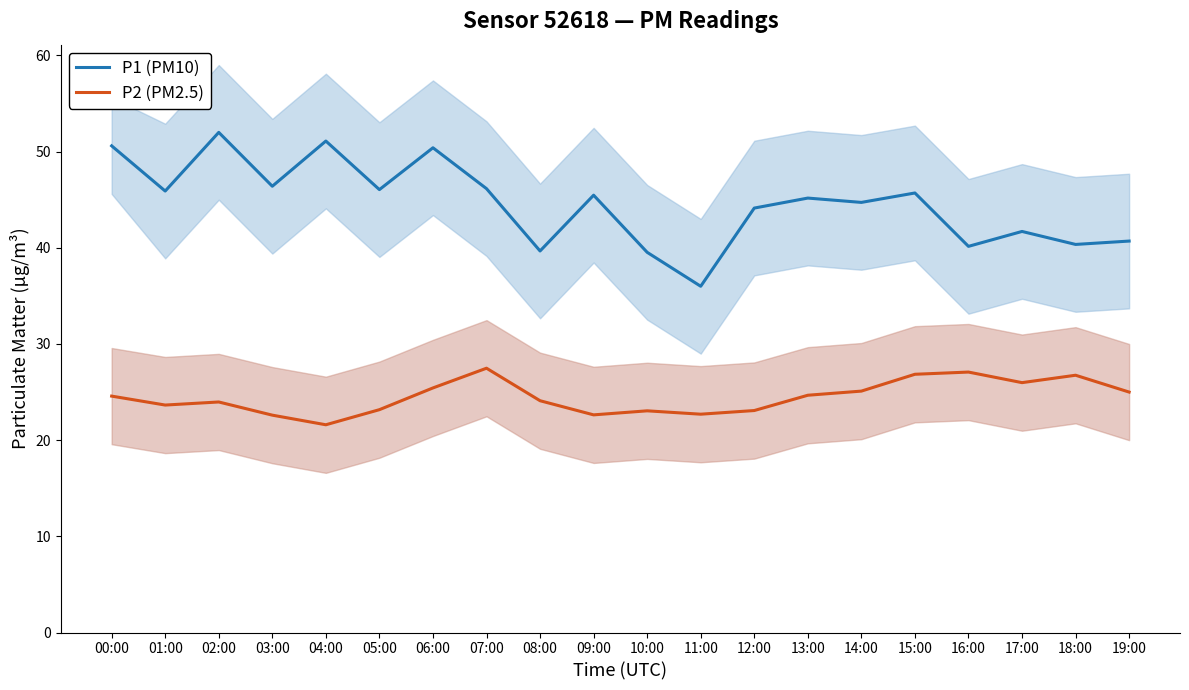

Reading left to right, extract all data points from this chart.

P1 (PM10): 00:00=50.6	01:00=45.9	02:00=52.0	03:00=46.4	04:00=51.1	05:00=46.0	06:00=50.4	07:00=46.1	08:00=39.7	09:00=45.5	10:00=39.5	11:00=36.0	12:00=44.1	13:00=45.2	14:00=44.7	15:00=45.7	16:00=40.1	17:00=41.7	18:00=40.4	19:00=40.7
P2 (PM2.5): 00:00=24.6	01:00=23.6	02:00=24.0	03:00=22.6	04:00=21.6	05:00=23.2	06:00=25.4	07:00=27.5	08:00=24.1	09:00=22.6	10:00=23.1	11:00=22.7	12:00=23.1	13:00=24.7	14:00=25.1	15:00=26.9	16:00=27.1	17:00=26.0	18:00=26.8	19:00=25.0